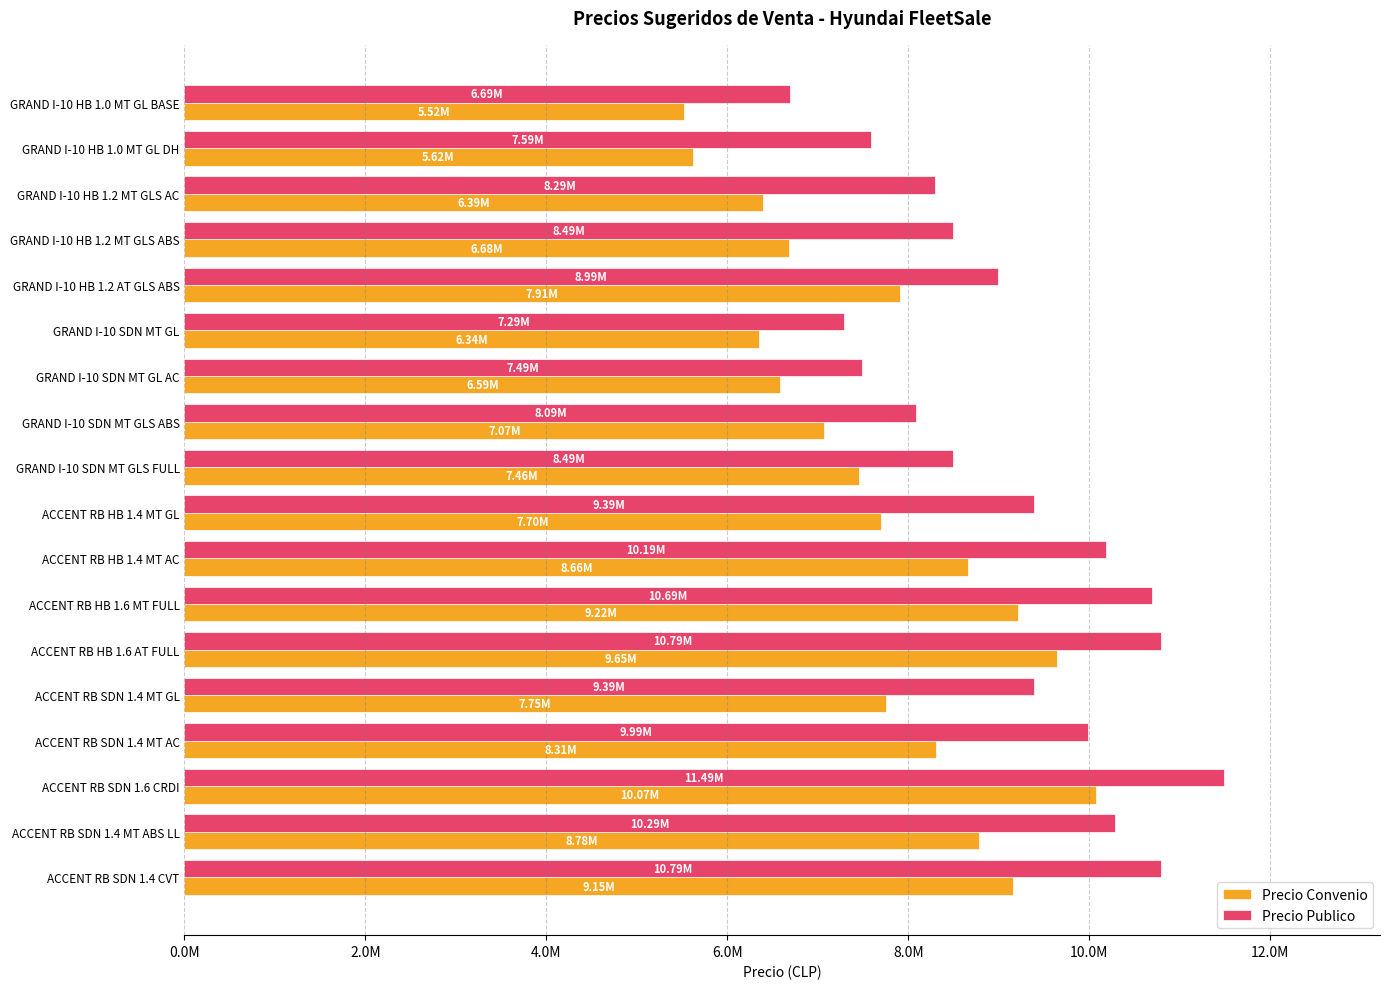

Which series has the largest total across all categories?

Precio Publico